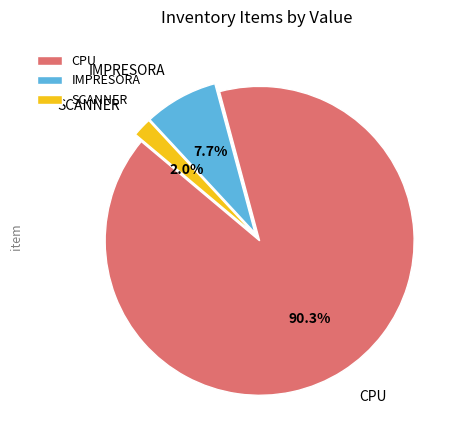

What percentage do CPU and SCANNER together represent?

92.3%